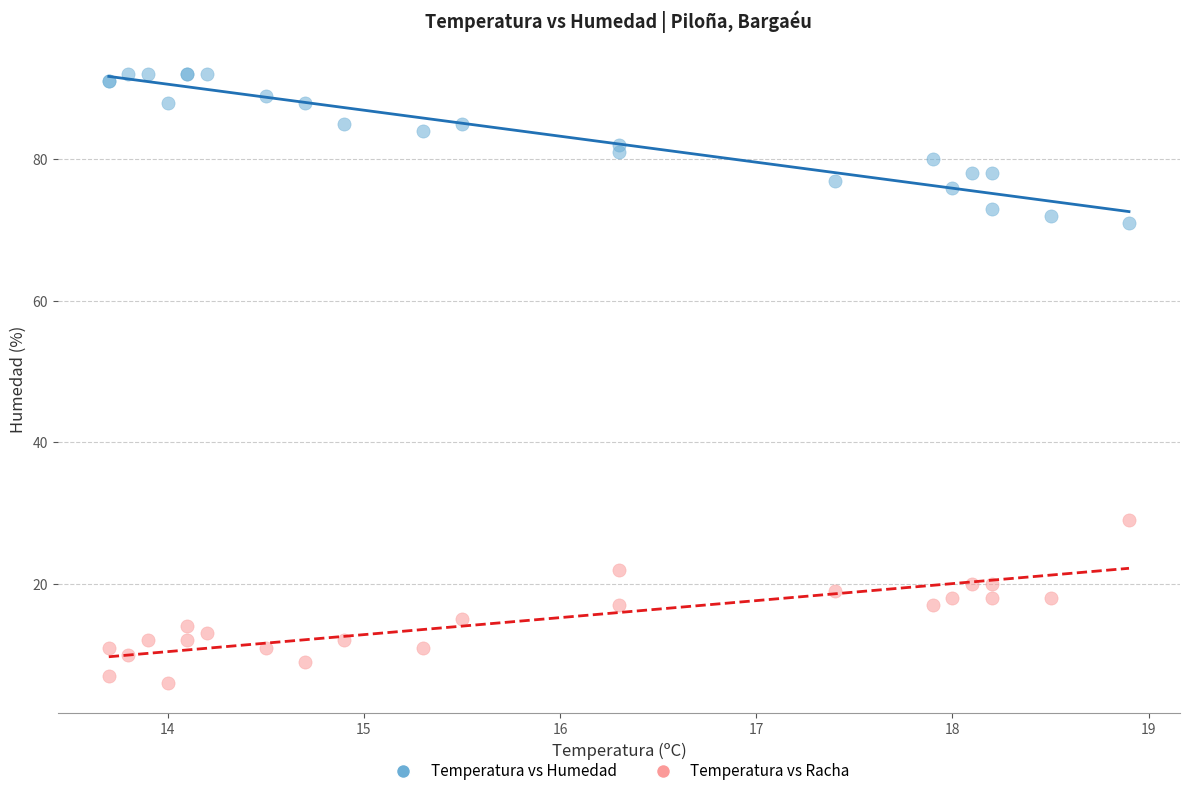

Across all series, what Y value is closest to 49?

29